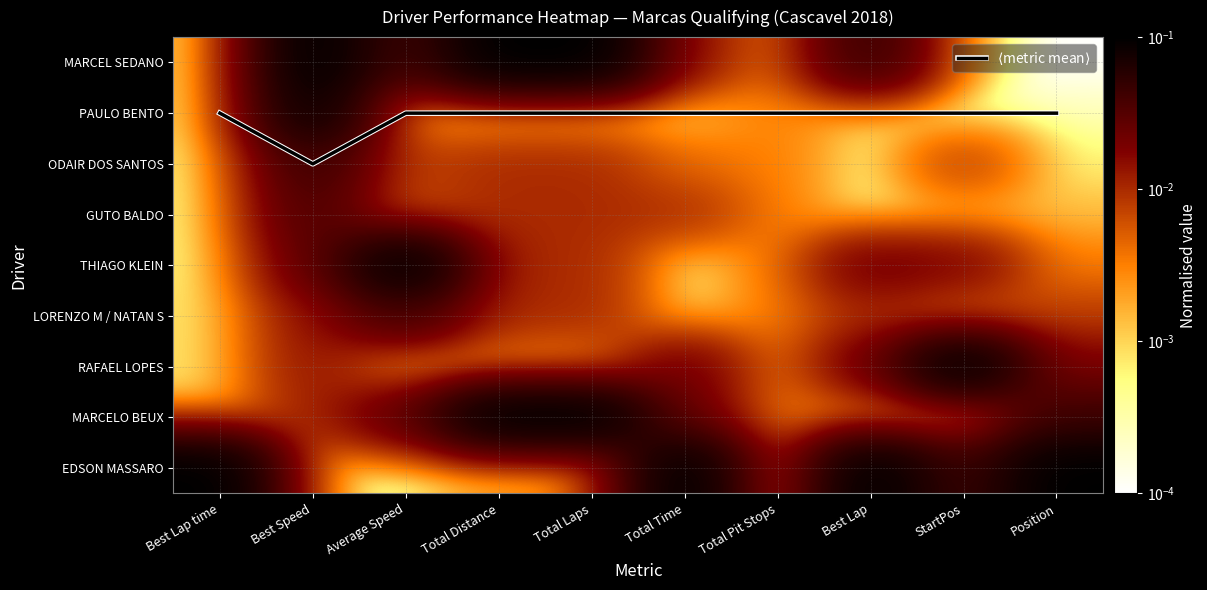

Is it true that EDSON MASSARO equals 0.0 at Total Laps?

False